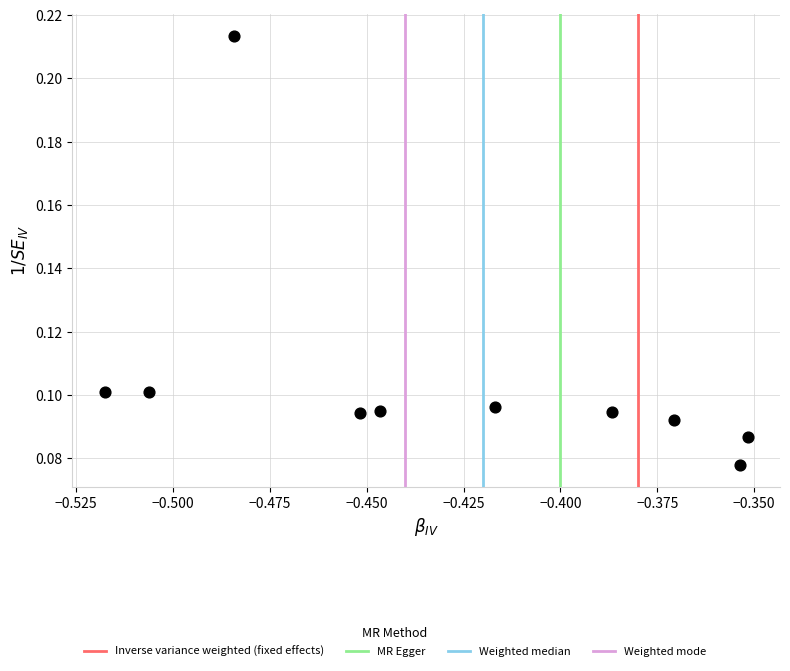

What is the average X value?

-0.4